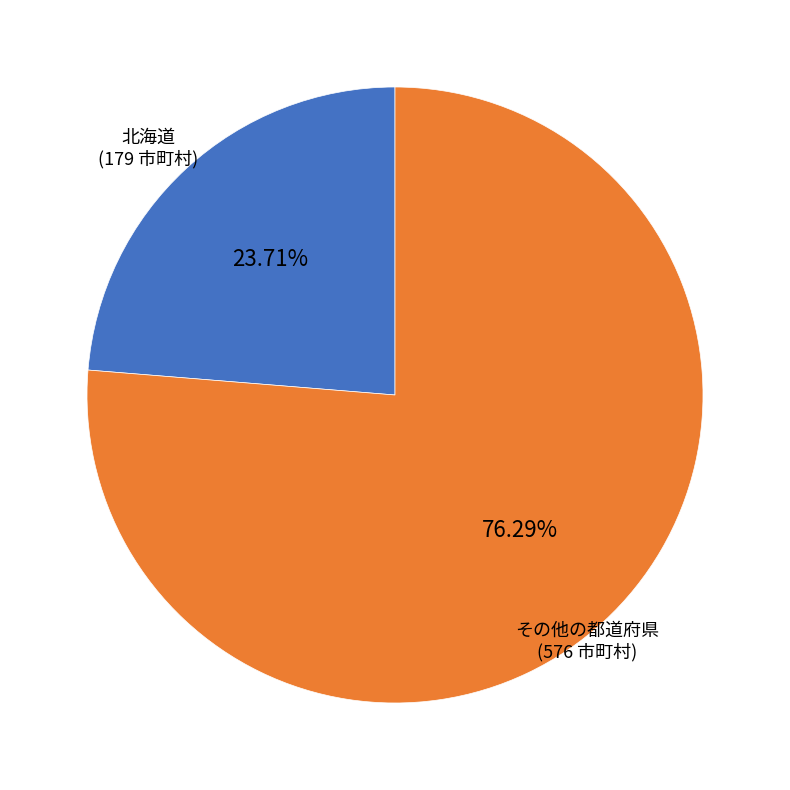

Is there any slice that represents more than half of the pie?

Yes